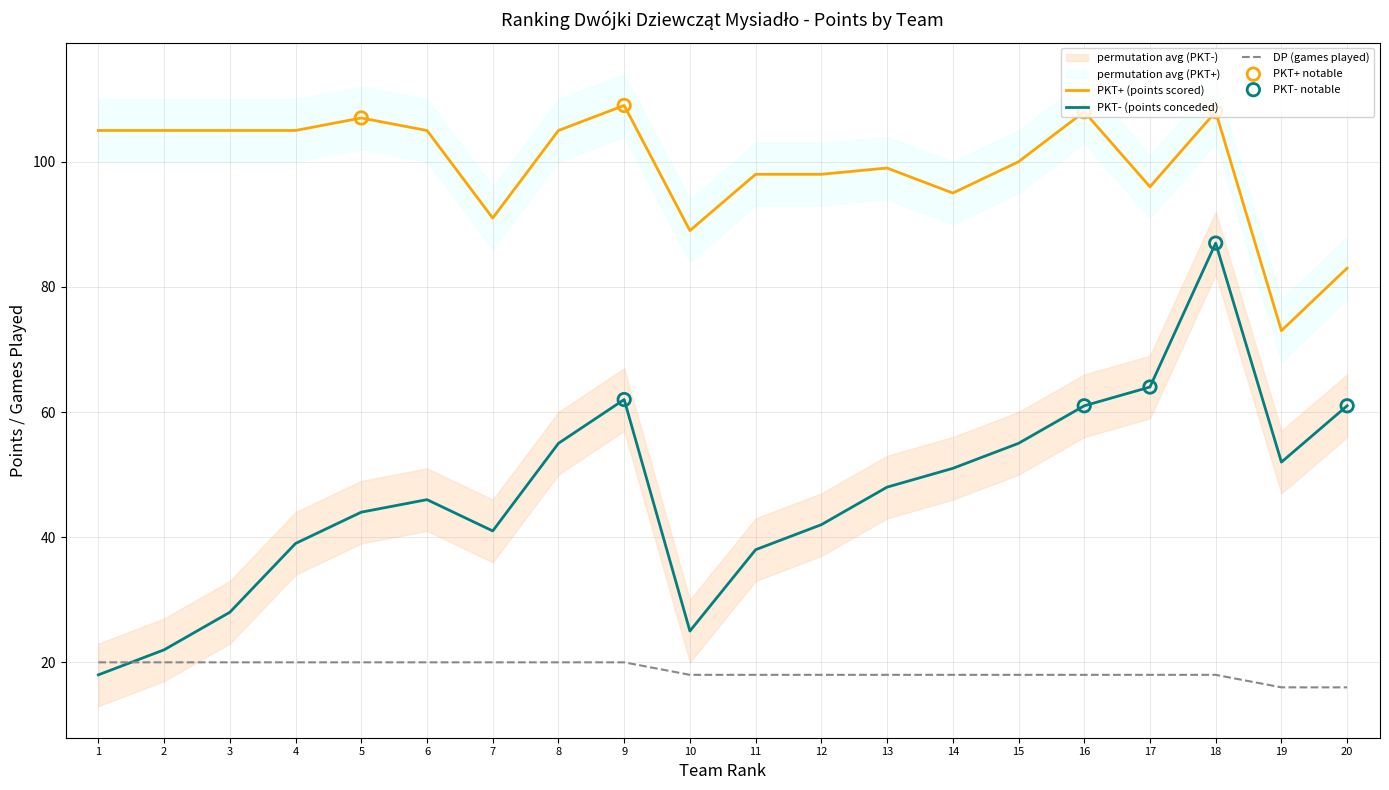

Which series has the largest Y range (max minus min)?

PKT- (col_6)